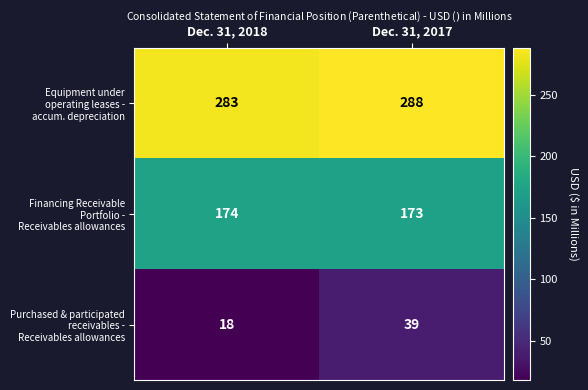

What is the difference between the highest and lowest values at Dec. 31, 2017?

249